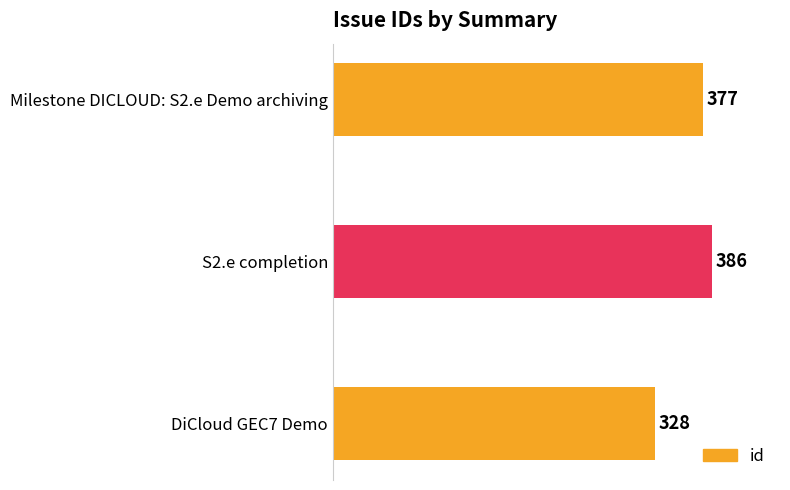

How many values are between 328 and 386?

3